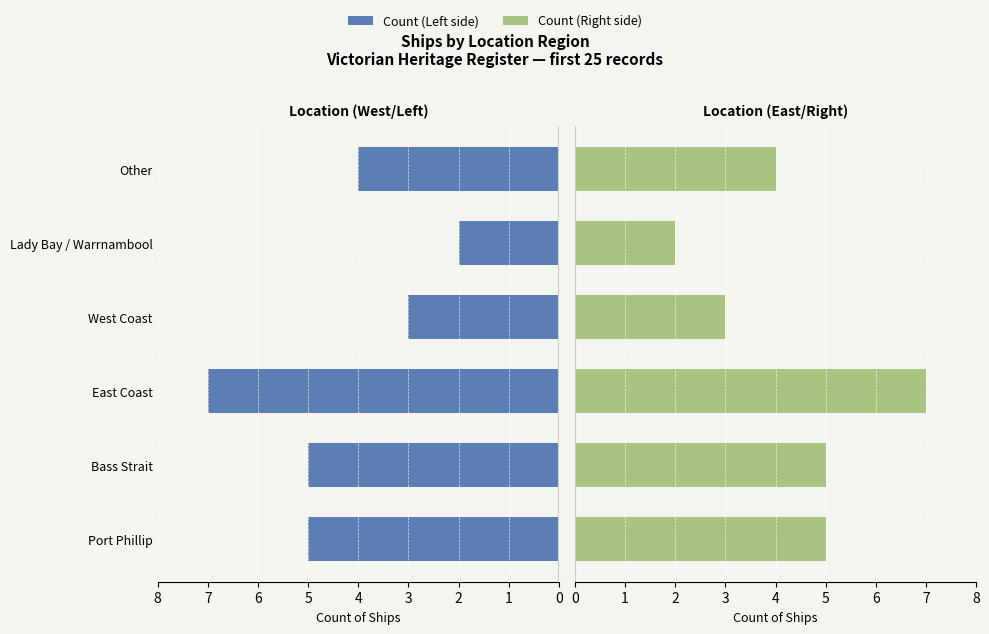

Which series changed the most between Lady Bay / Warrnambool and Other?

Count (Left)